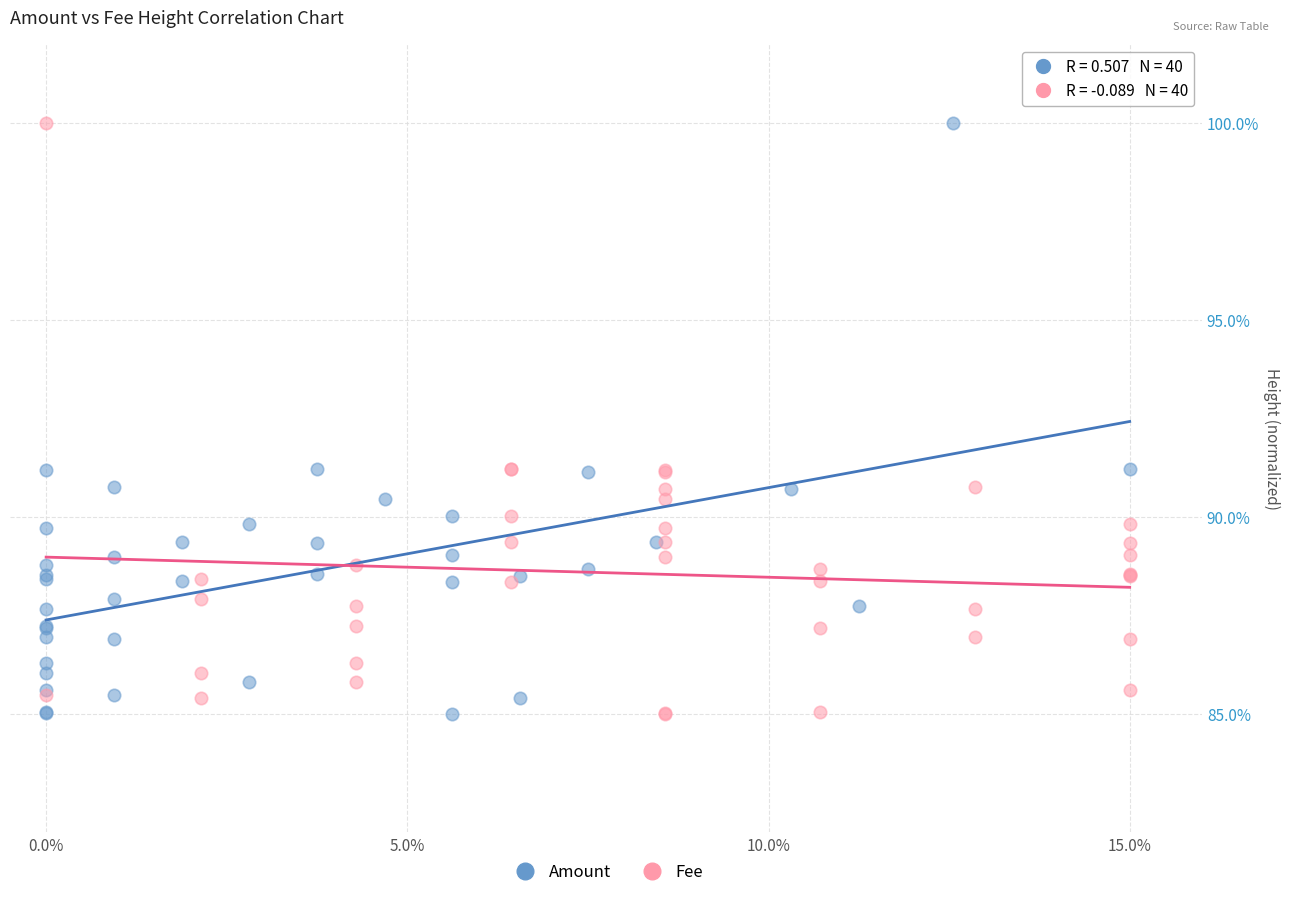

What are all the series names shown in the legend?

Amount, Fee